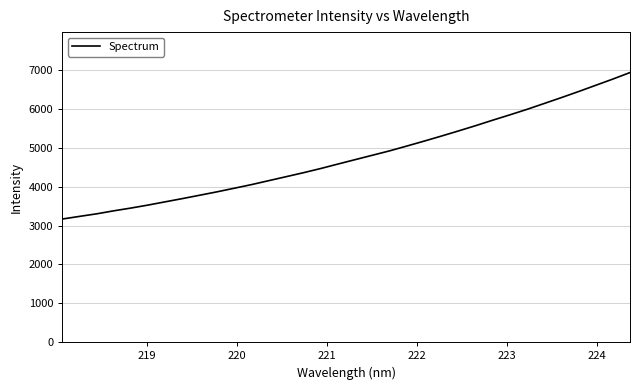

How many lines are shown in the chart?

1